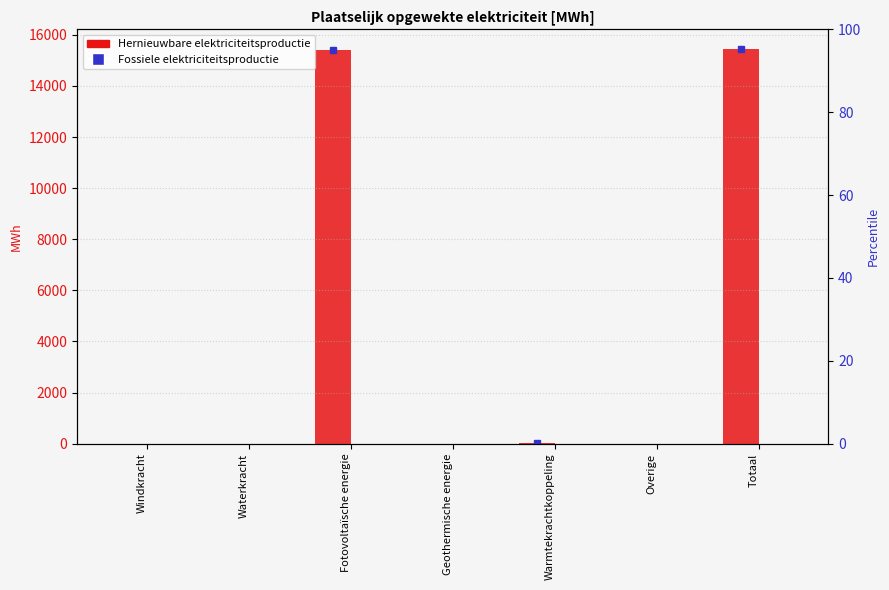

What is the difference between the highest and lowest values at Fotovoltaïsche energie?

15401.8